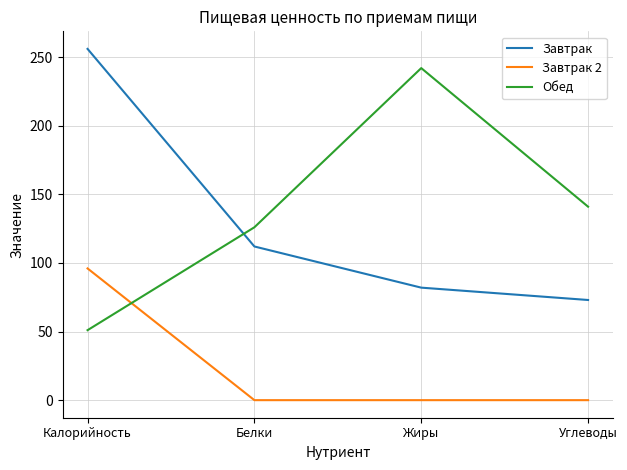

Where is the first local maximum for Обед?

Жиры